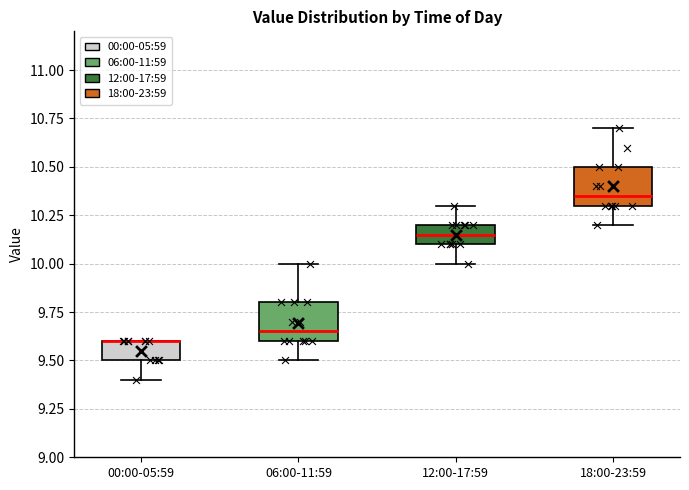

Reading left to right, read every box against the y-axis: the position of its median line, the range the box covers, and the ends of its whiskers. The values are not printed on the chart, so give them approximately, as read against the axis.

00:00-05:59: median 9.60 (drawn on the box's upper edge), box 9.50 to 9.60, whiskers 9.40 to 9.60
06:00-11:59: median 9.65, box 9.60 to 9.80, whiskers 9.50 to 10.00
12:00-17:59: median 10.15, box 10.10 to 10.20, whiskers 10.00 to 10.30
18:00-23:59: median 10.35, box 10.30 to 10.50, whiskers 10.20 to 10.70